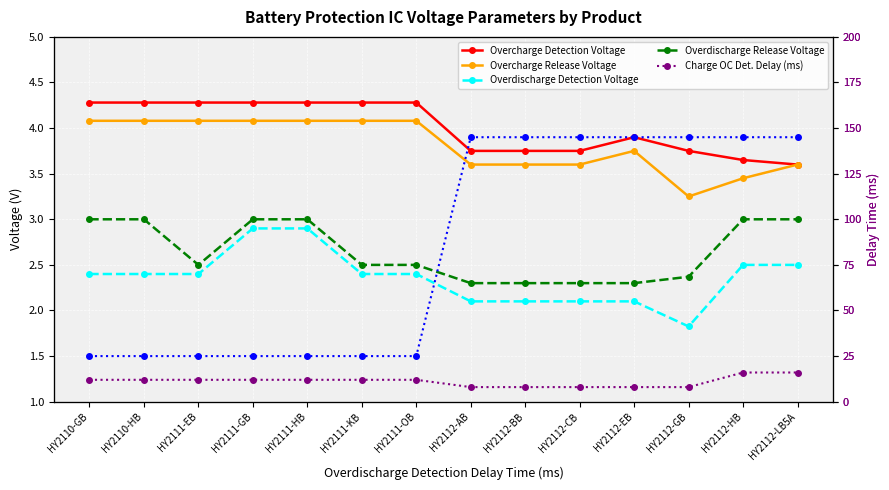

Where does the Charge OC Det. Delay (ms) series first go above 12?

HY2112-HB